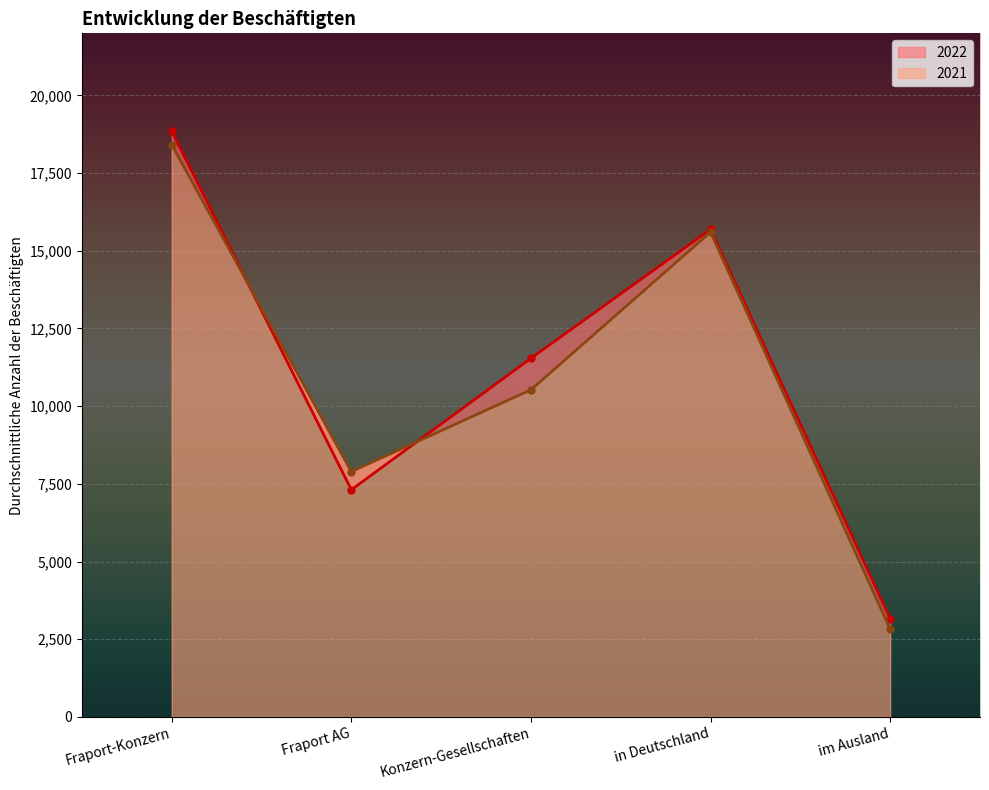

The 2021 series shows 6014 at Konzern-Gesellschaften. True or false?

False